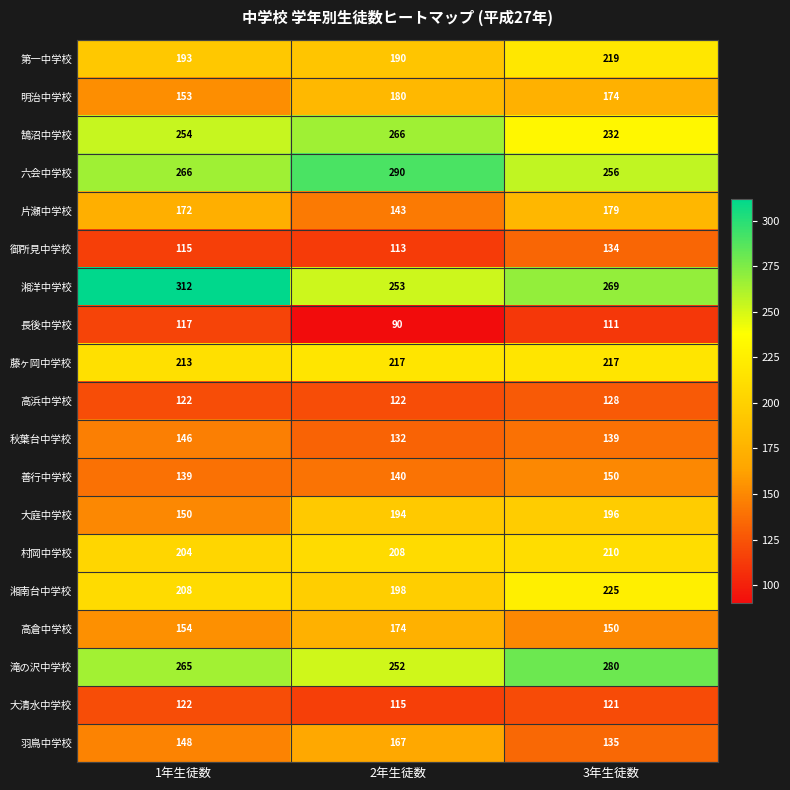

Which series changed the most between 2年生徒数 and 3年生徒数?

片瀬中学校